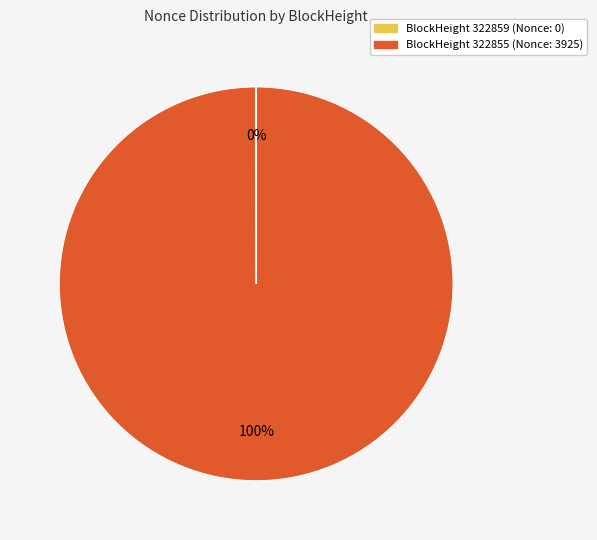

Is there any slice that represents more than half of the pie?

Yes